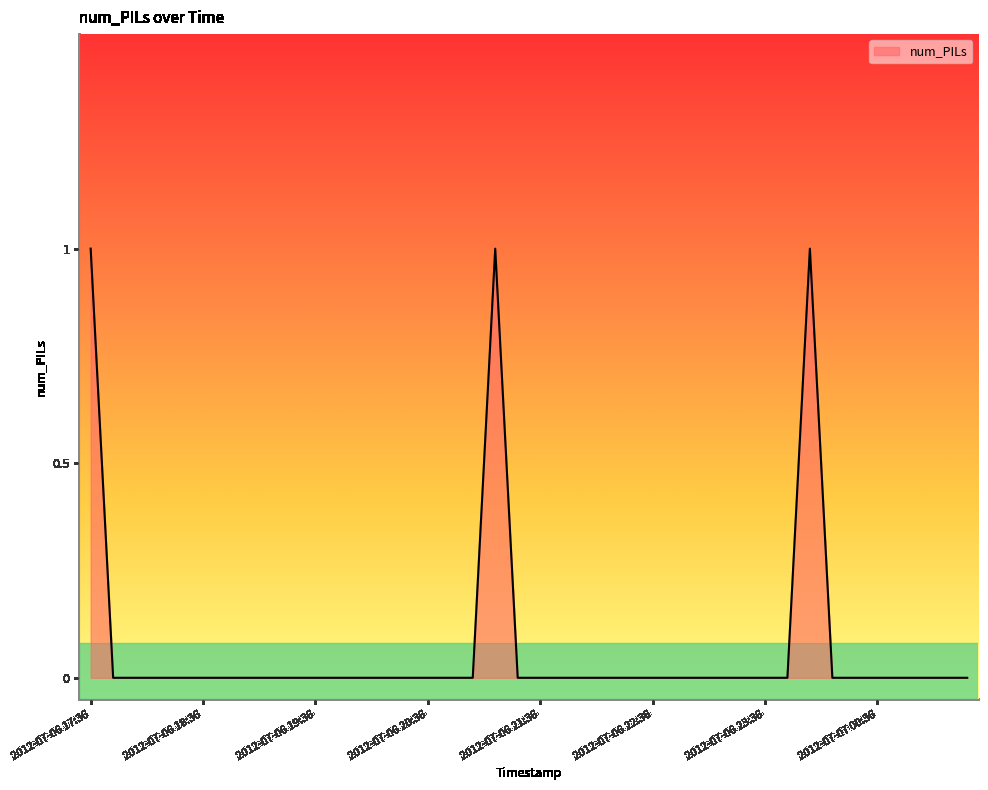

True or false: the data has more than 0 interior local peaks.

True